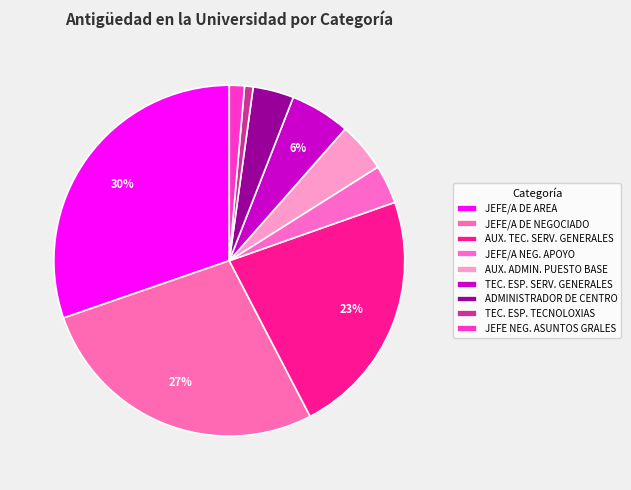

How many slices are in this pie chart?

9